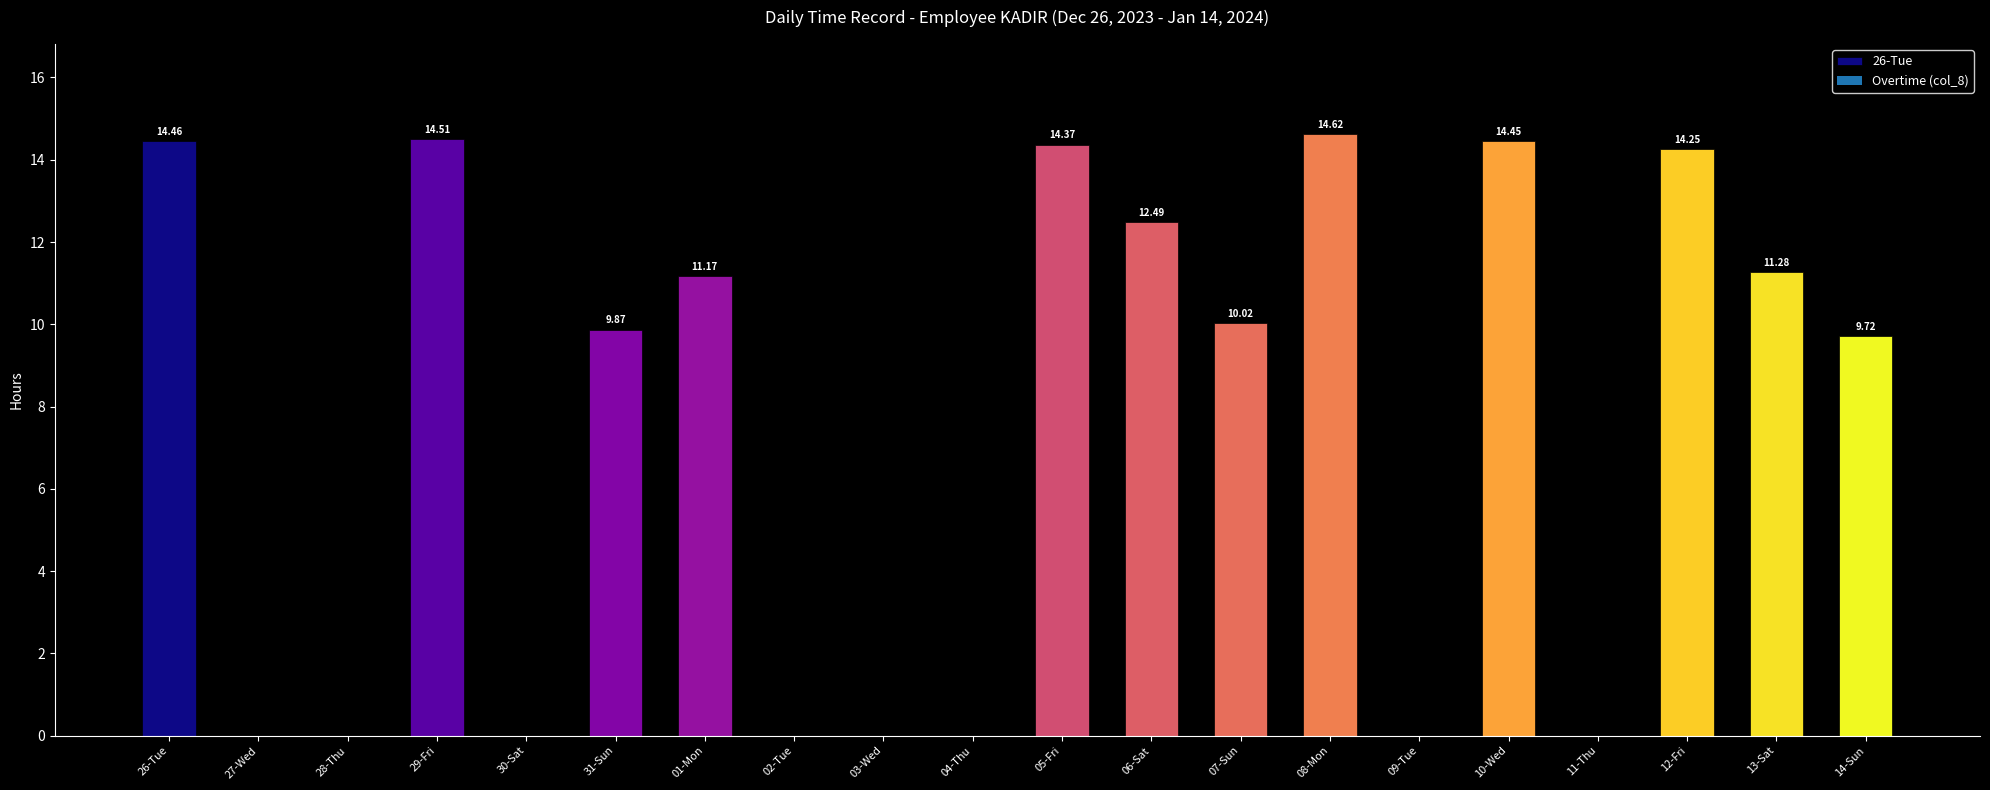

True or false: Overtime (col_8) has a value of -10.0 at 03-Wed.

False